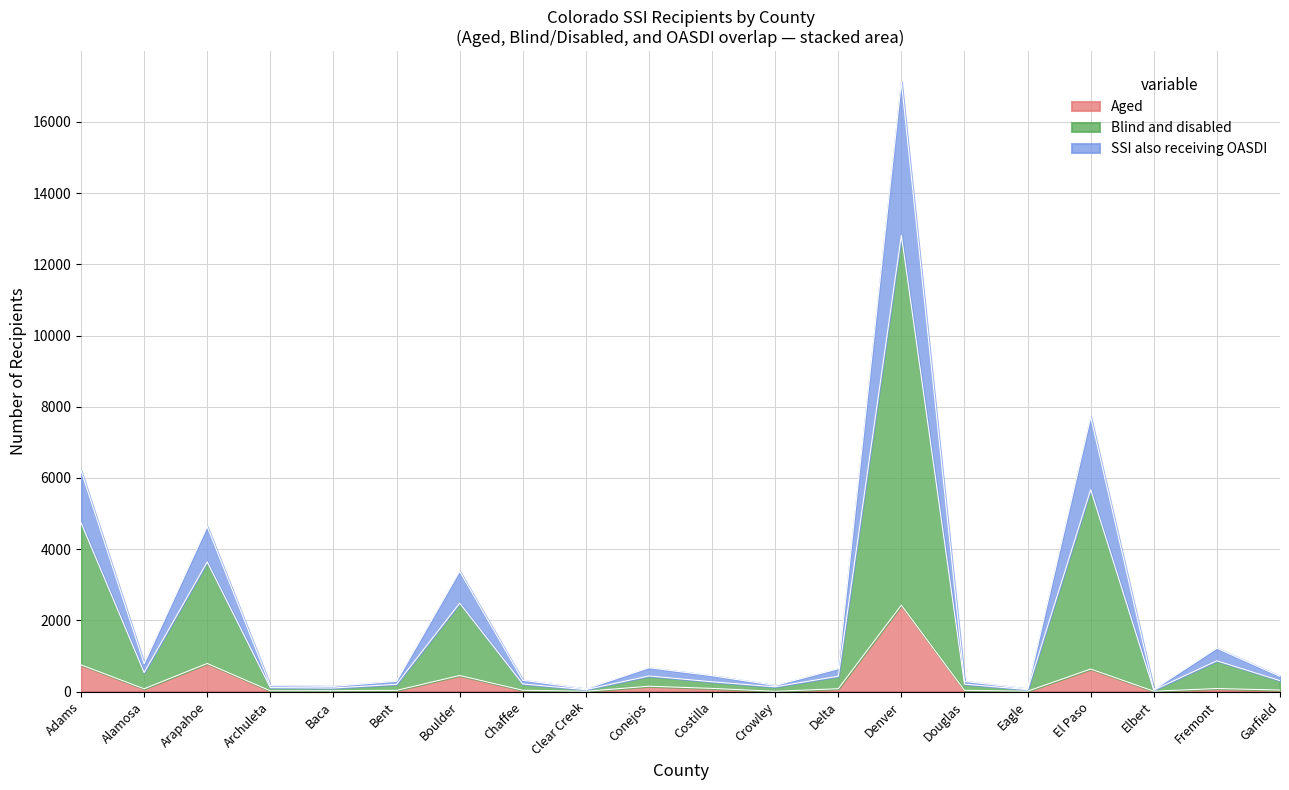

At which category is the sum across all series the highest?

Denver